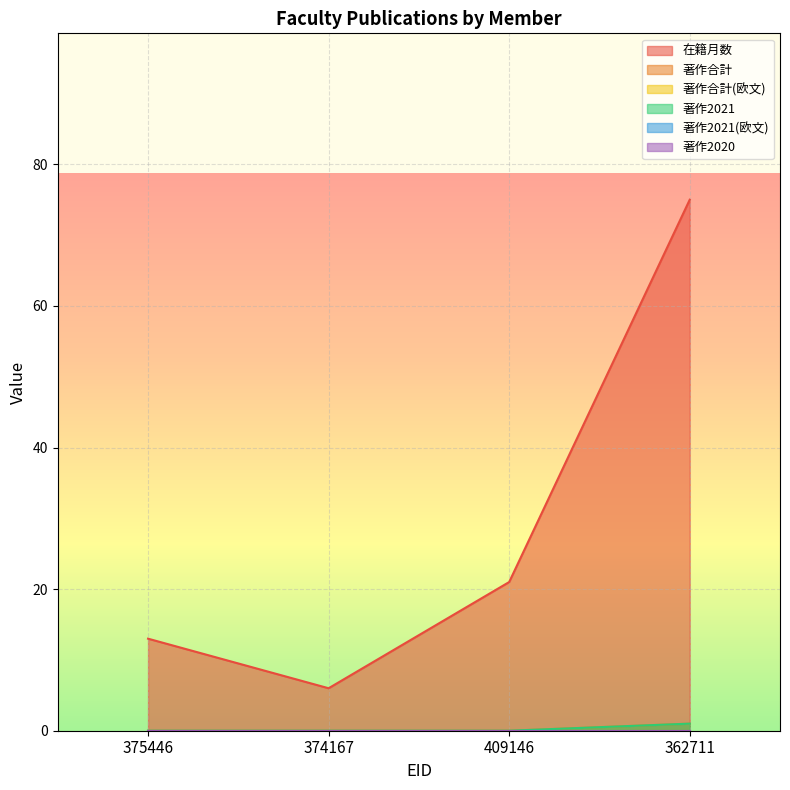

At which category is the sum across all series the highest?

362711